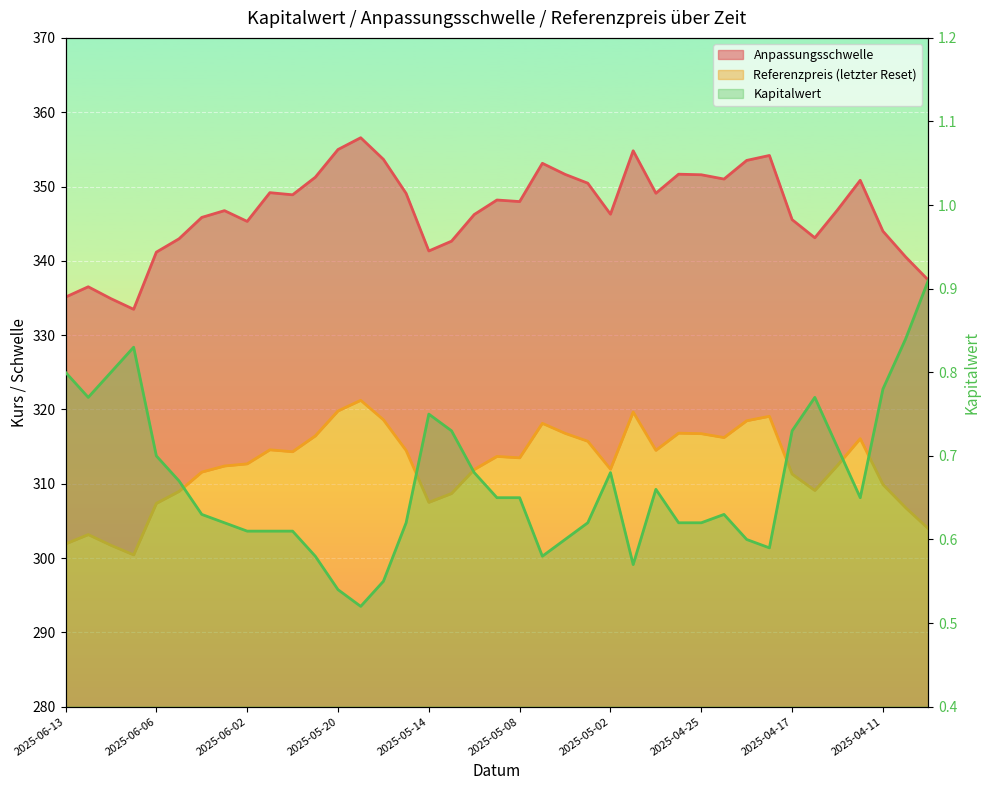

What is the sum of the Referenzpreis (letzter Reset) values at 2025-05-15 and 2025-04-25?

631.2